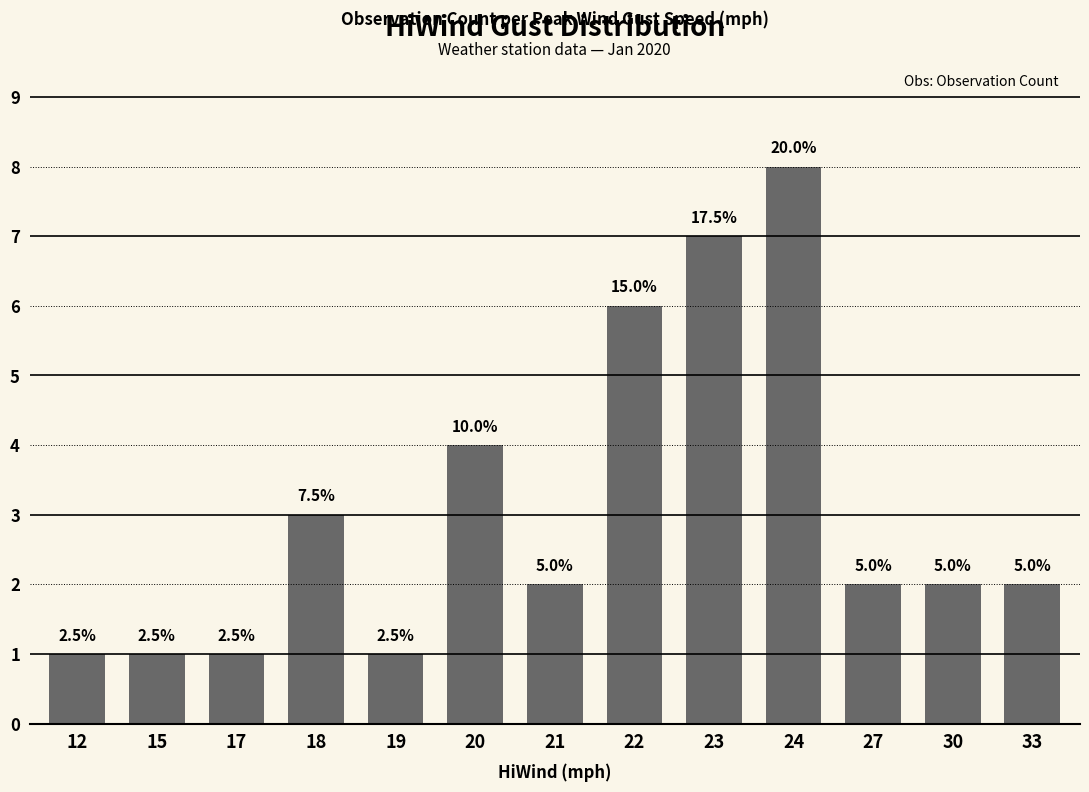

What is the value of the 2nd bar from the left?

1